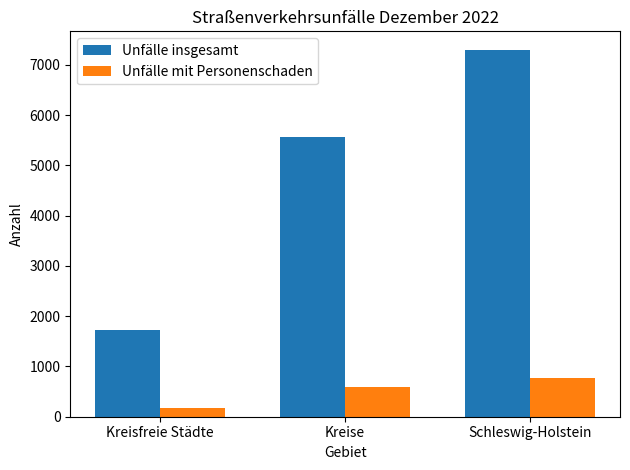

How many Unfälle mit Personenschaden values are between 174 and 764?

3